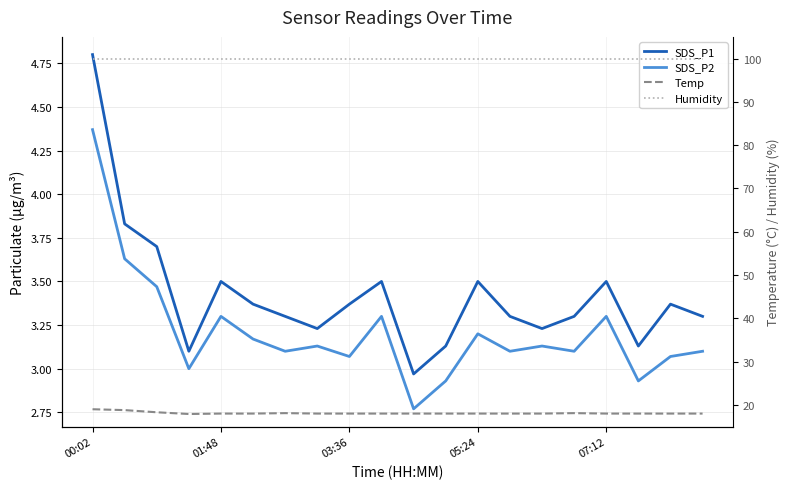

How many lines are shown in the chart?

4